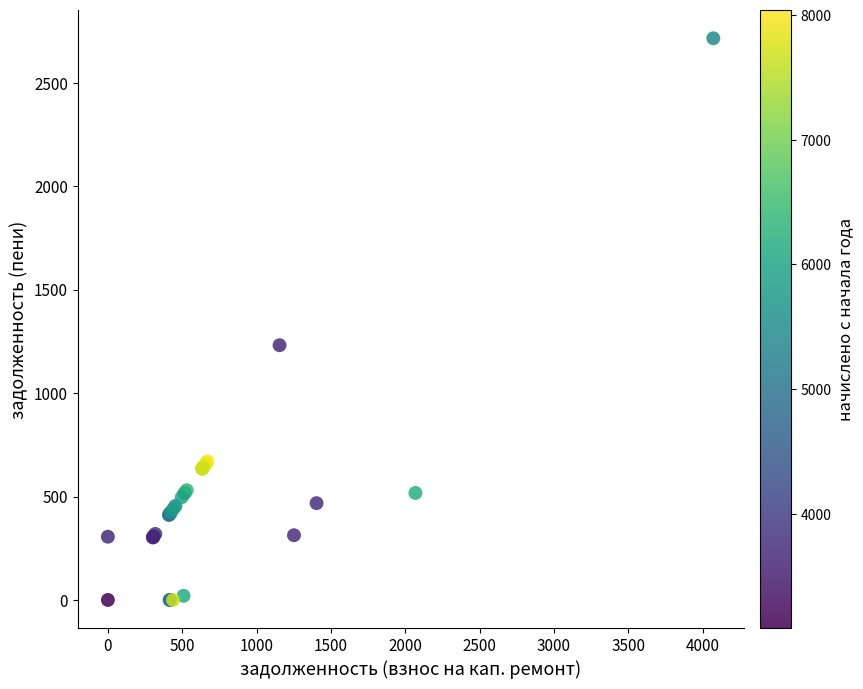

What Y value in the scatter plot is closest to 1357?

1231.2